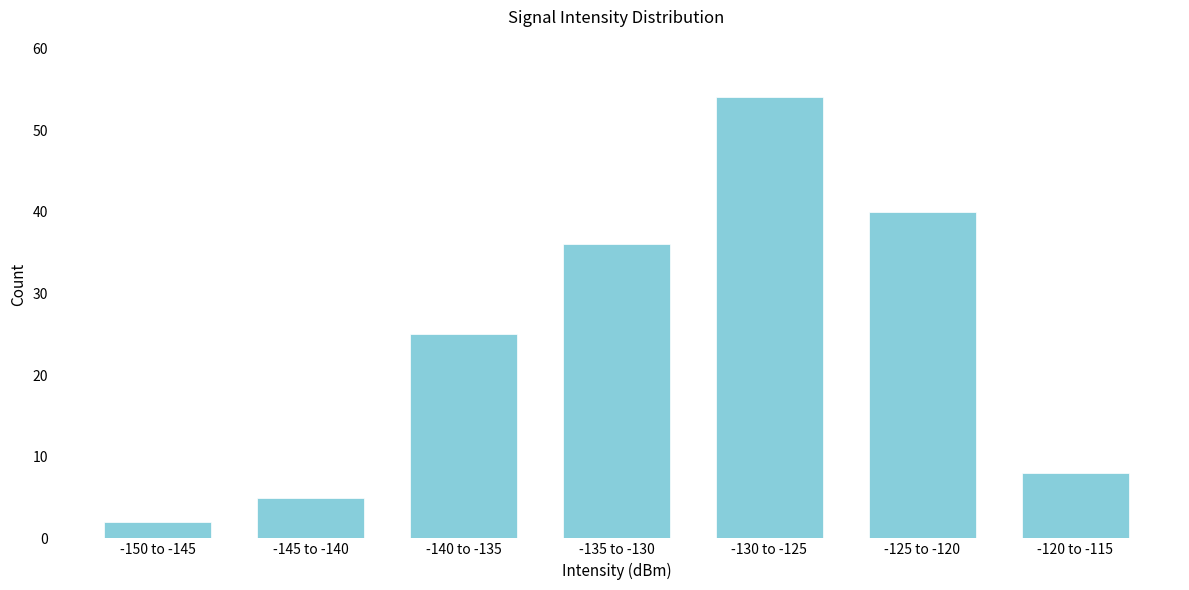

Reading left to right, list all the values displayed in this chart.

2	5	25	36	54	40	8